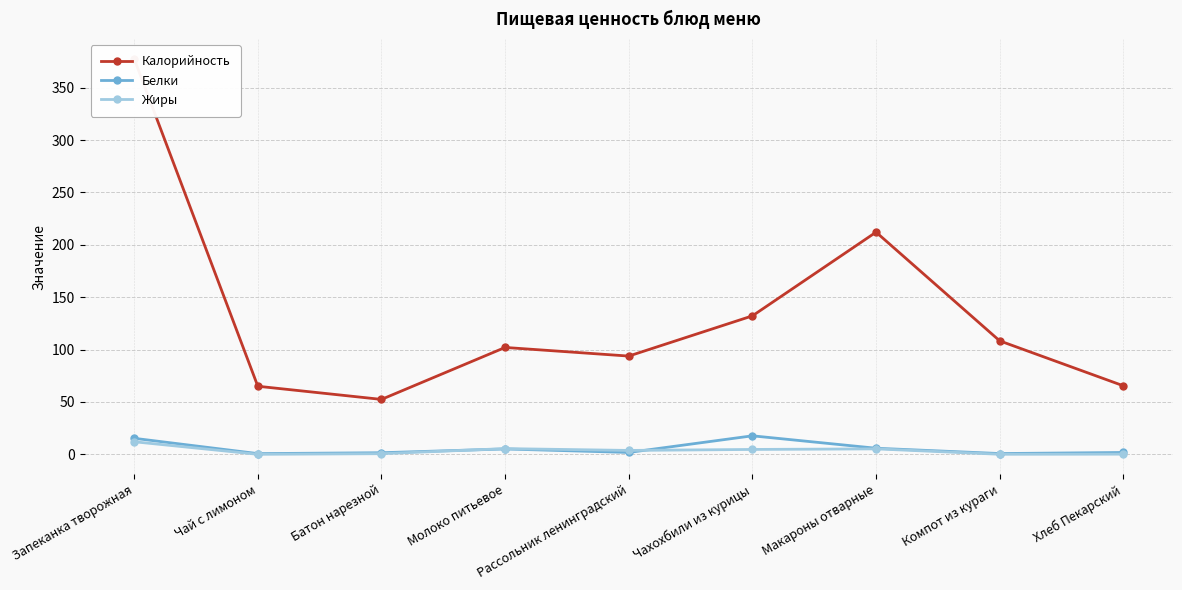

The Белки series shows 9.7 at Макароны отварные. True or false?

False